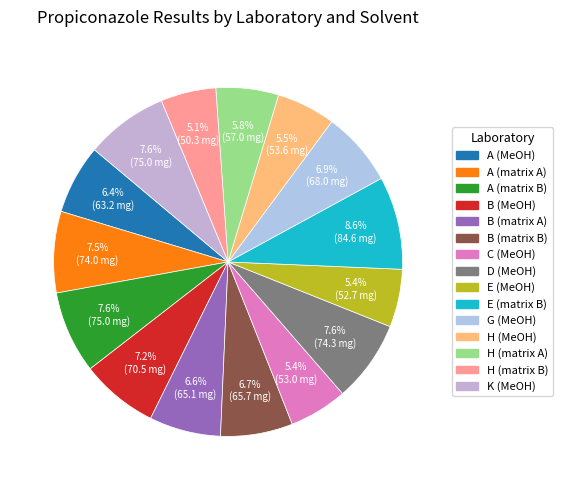

What is the change in value from A (MeOH) to E (matrix B)?

+21.4